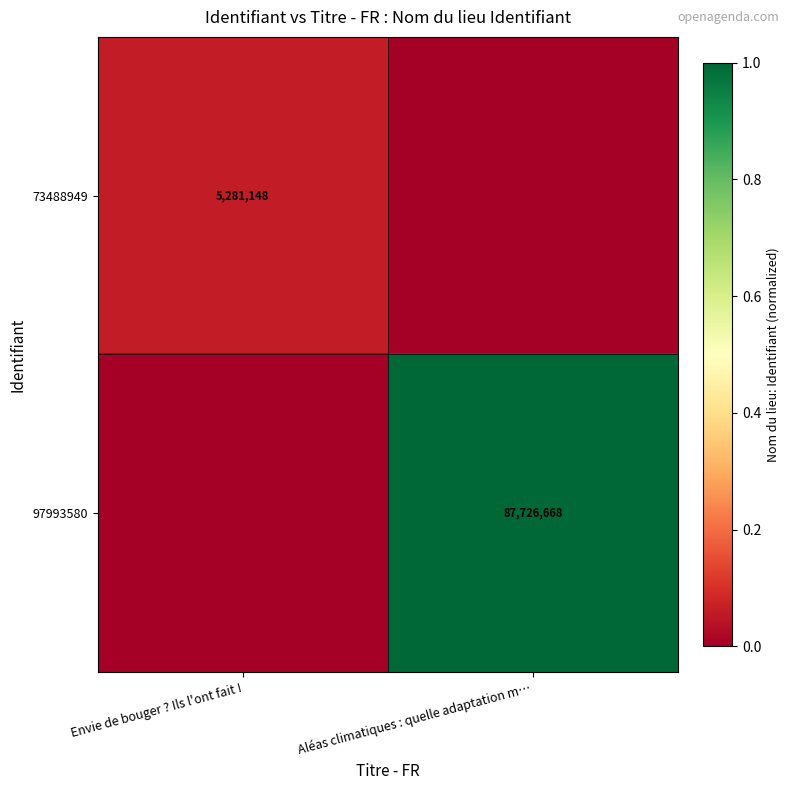

The value of 97993580 at Aléas climatiques : quelle adaptation m… is 125666718. True or false?

False